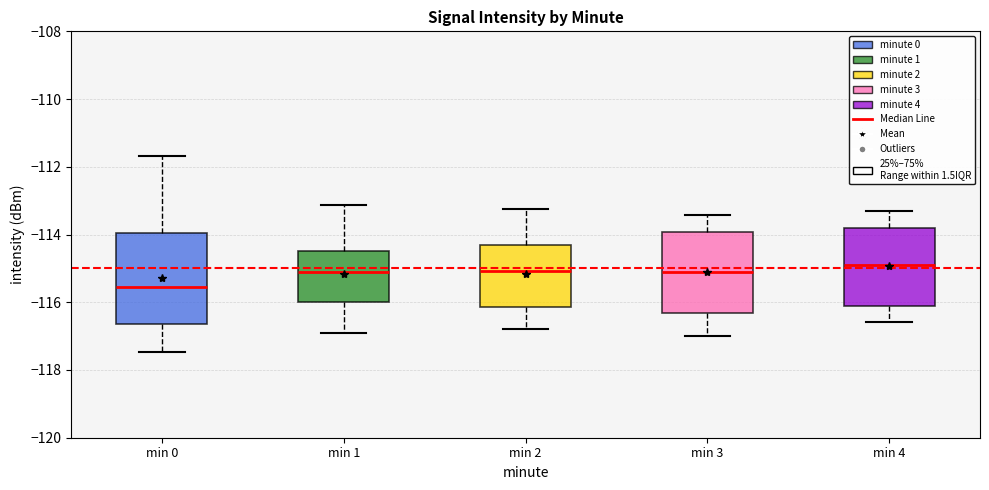

Reading left to right, transcribe this box plot: for each box, give where its median line is, the range the box spans, and where its two whiskers end, as read against the y-axis. The values are not printed on the chart, so give them approximately, as read against the axis.

min 0: median -115.6, box -116.6 to -114.0, whiskers -117.4 to -111.6
min 1: median -115.2, box -116.0 to -114.4, whiskers -117.0 to -113.2
min 2: median -115.0, box -116.2 to -114.4, whiskers -116.8 to -113.2
min 3: median -115.2, box -116.4 to -114.0, whiskers -117.0 to -113.4
min 4: median -114.8, box -116.2 to -113.8, whiskers -116.6 to -113.4